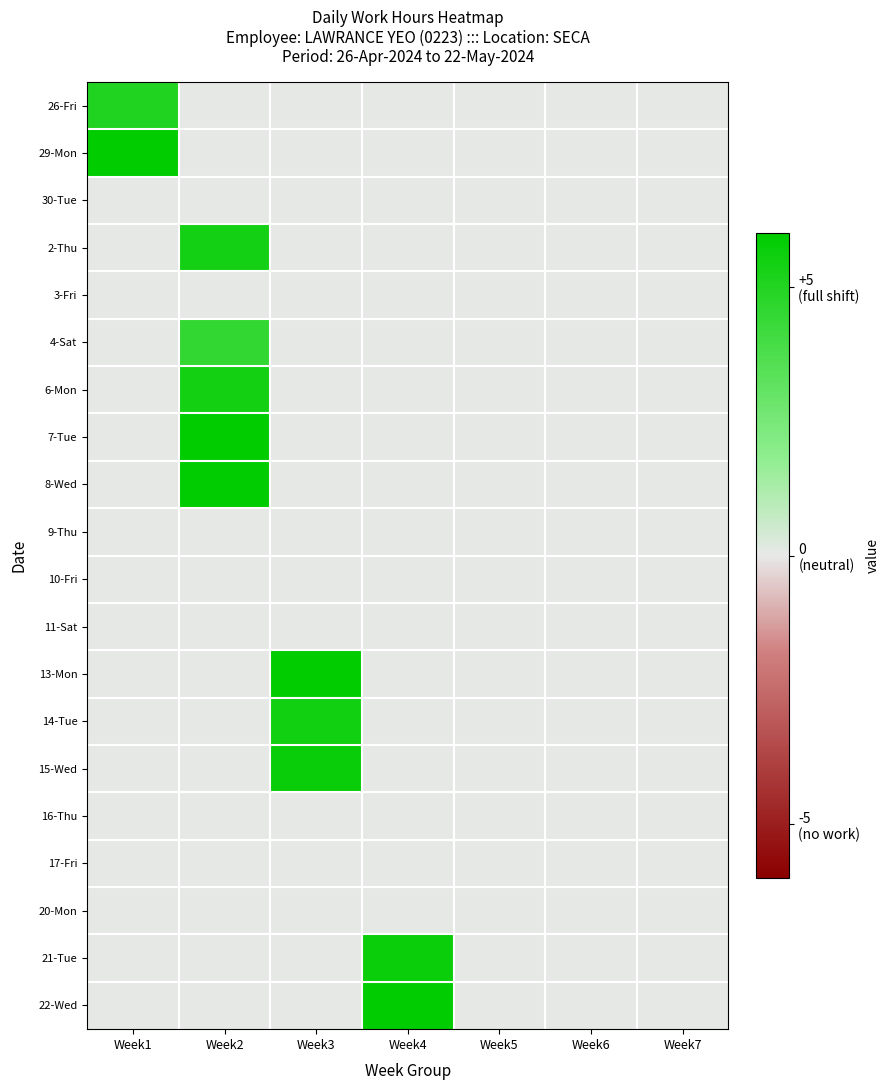

Rank the series by their maximum value, from lowest to highest.

30-Tue, 3-Fri, 9-Thu, 10-Fri, 11-Sat, 16-Thu, 17-Fri, 20-Mon, 4-Sat, 26-Fri, 2-Thu, 6-Mon, 14-Tue, 21-Tue, 15-Wed, 8-Wed, 22-Wed, 7-Tue, 29-Mon, 13-Mon